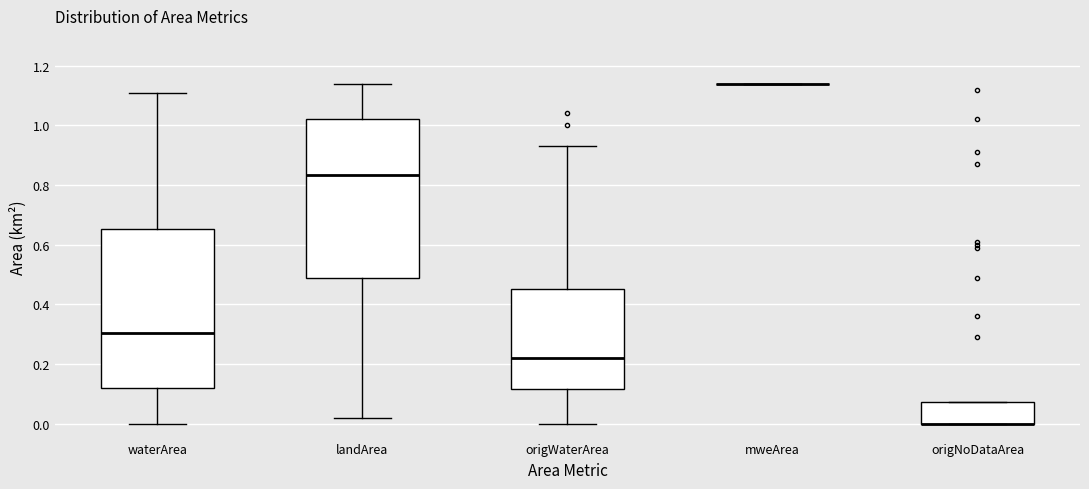

Reading left to right, transcribe this box plot: for each box, give where its median line is, the range the box spans, and where its two whiskers end, as read against the y-axis. The values are not printed on the chart, so give them approximately, as read against the axis.

waterArea: median 0.30, box 0.12 to 0.66, whiskers 0.00 to 1.12
landArea: median 0.84, box 0.48 to 1.02, whiskers 0.02 to 1.14
origWaterArea: median 0.22, box 0.12 to 0.46, whiskers 0.00 to 0.94
mweArea: box collapsed to a line at 1.14, whiskers 1.14 to 1.14
origNoDataArea: median 0.00 (drawn on the box's lower edge), box 0.00 to 0.08, whiskers 0.00 to 0.08